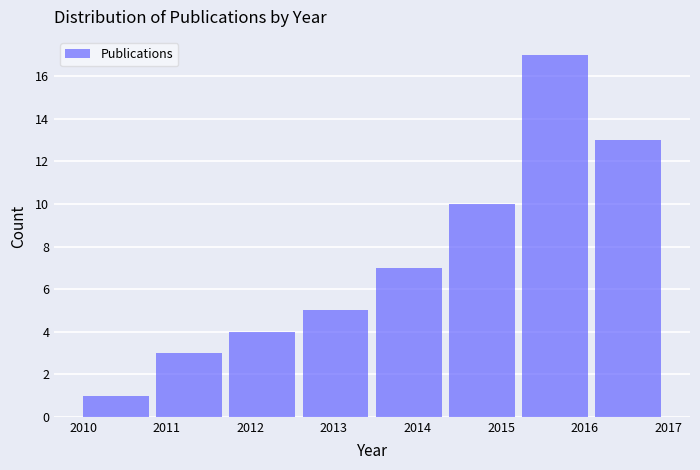

What is the height of the bar covering 2015.3 to 2016.1 on the x-axis? Neither the bar edges nor the heights are printed on the chart, so give them approximately, as read against the axes.

17